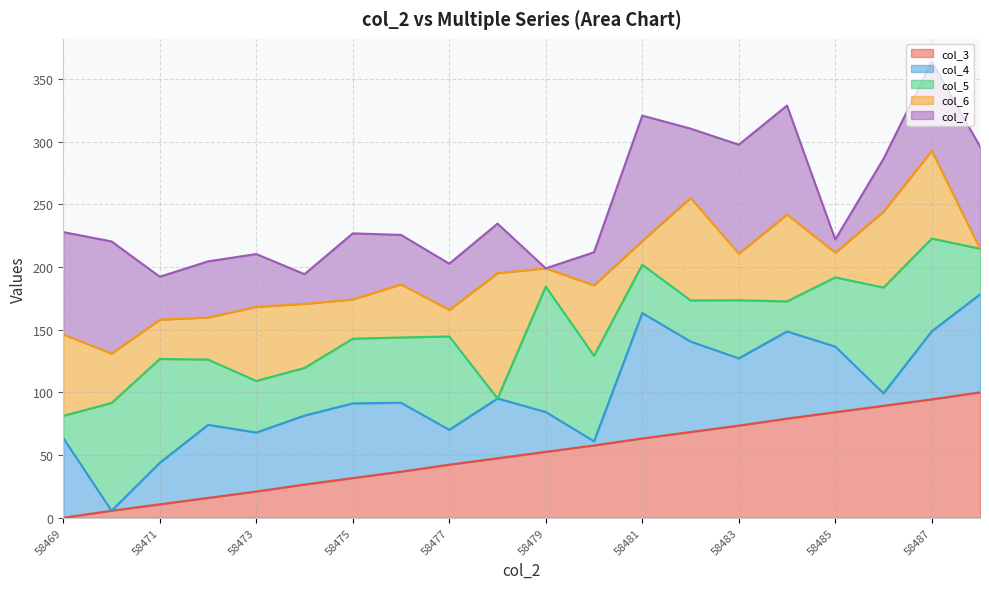

In col_6 line, how many points are lower than both neighbors (excluding endpoints)?

5